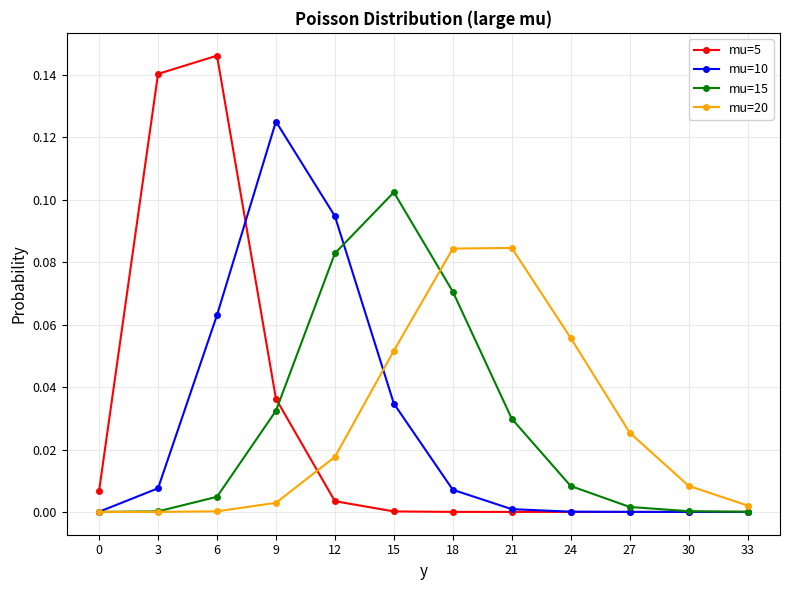

Which category has the highest value in the mu=15 series?

15